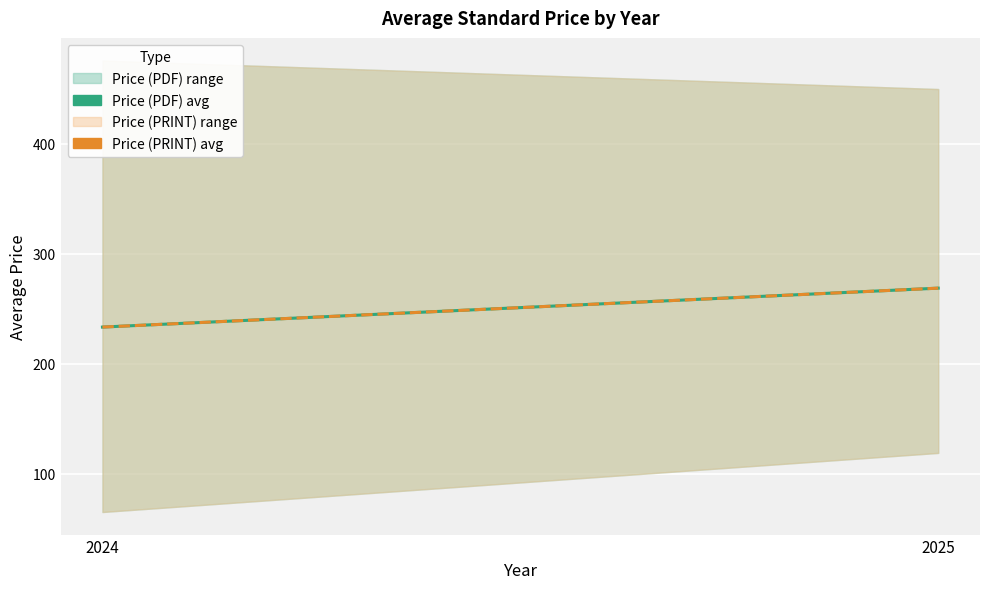

Reading left to right, what are all the values shown in this chart?

Price (PDF) avg: 2024=233.3	2025=268.8
Price (PRINT) avg: 2024=233.3	2025=268.8